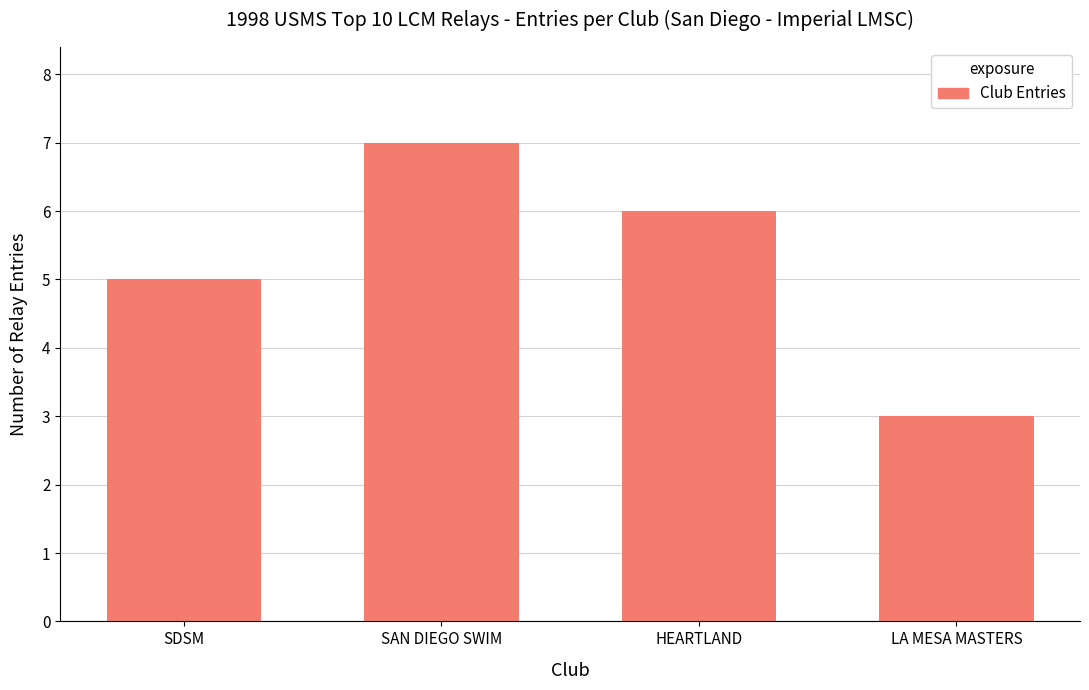

What position from the right is SDSM?

4